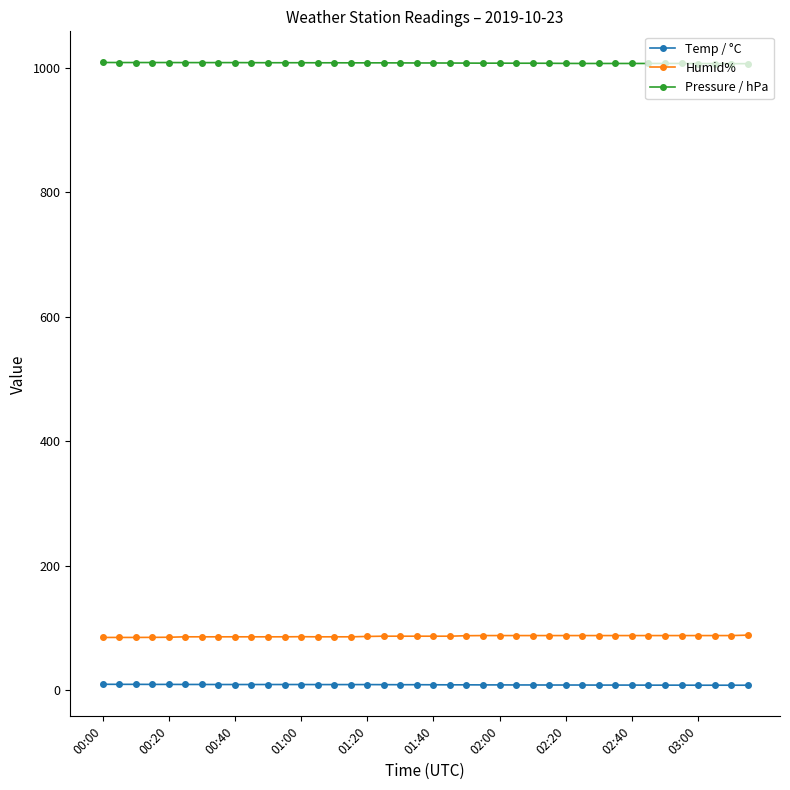

At how many categories does at least one series exceed 515?

40